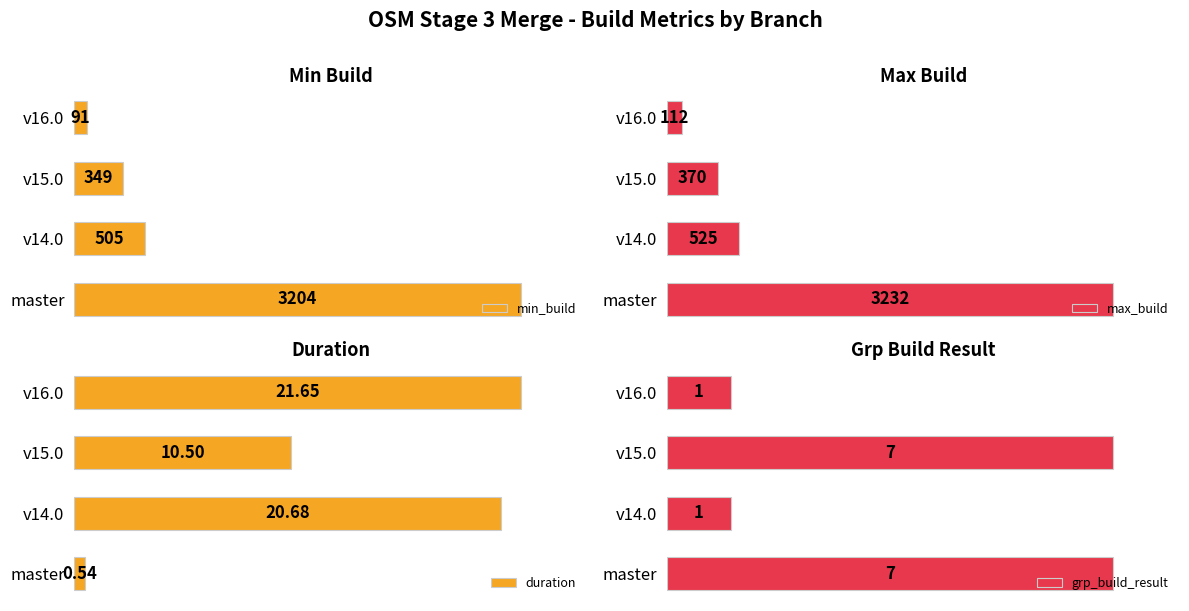

Are the bars grouped side by side (vs. stacked)?

Yes